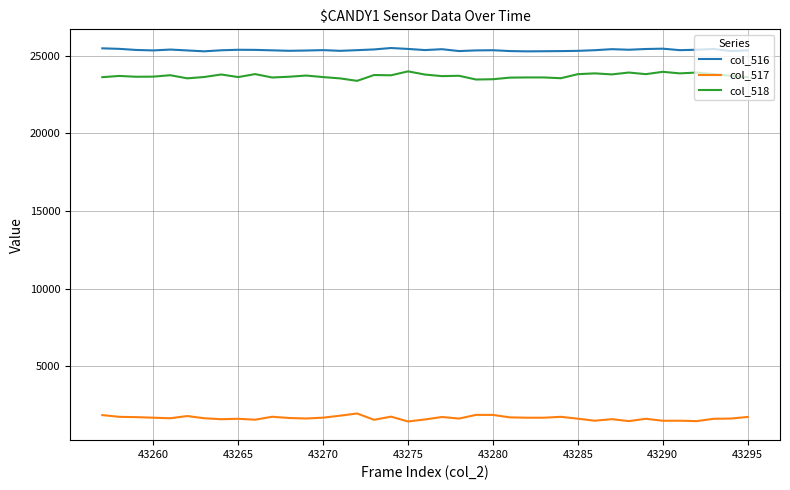

What is the maximum value for col_517?

1961